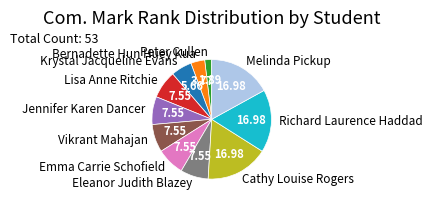

How many segments does this pie chart have?

11